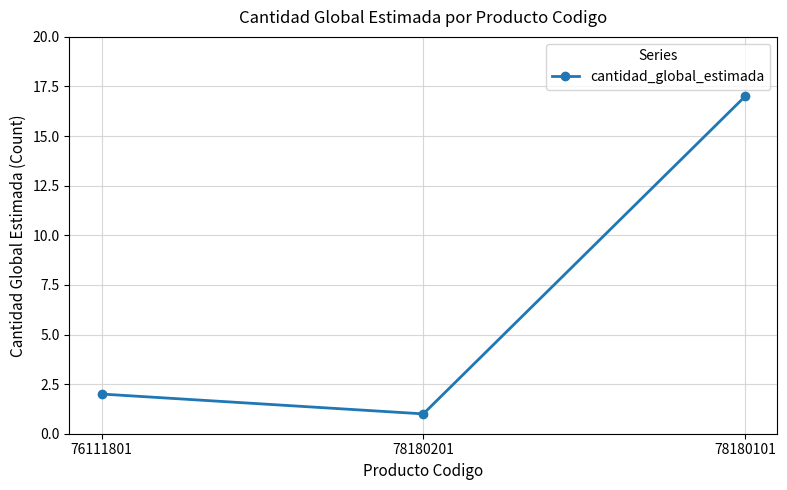

How many values are below 2?

1